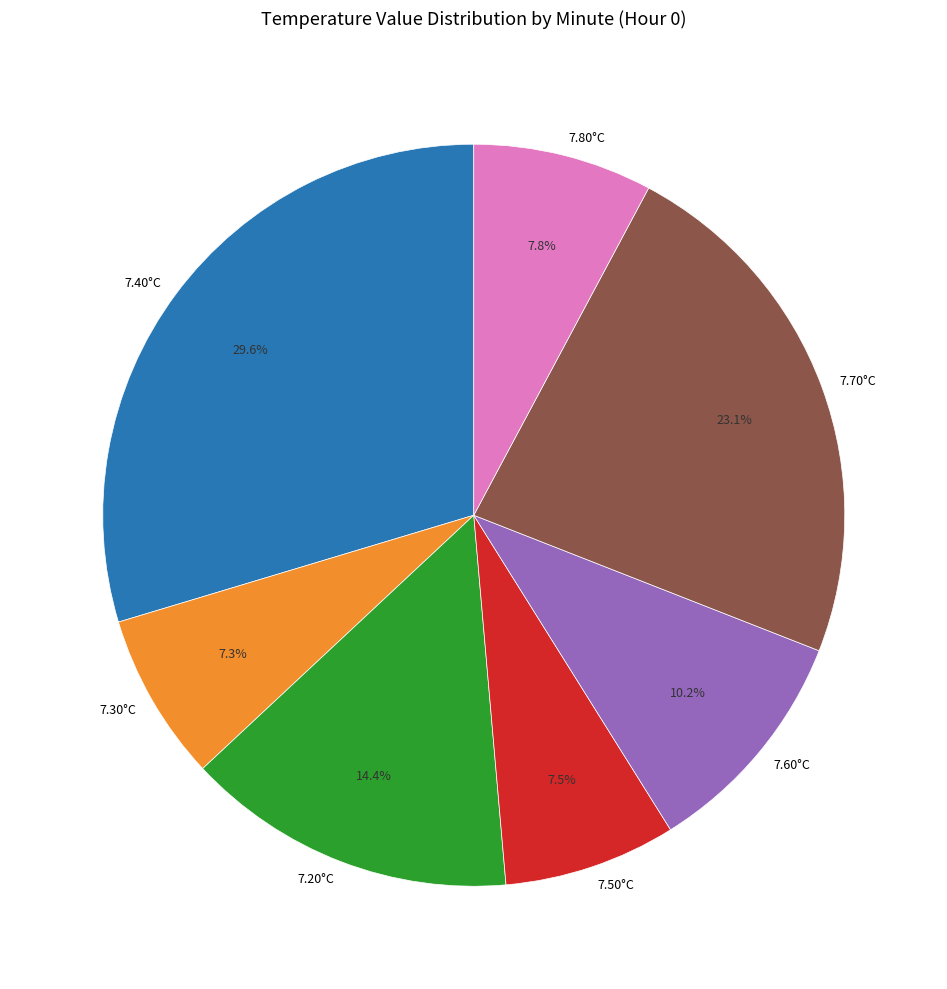

What portion of the pie excludes 7.70°C?

76.9%